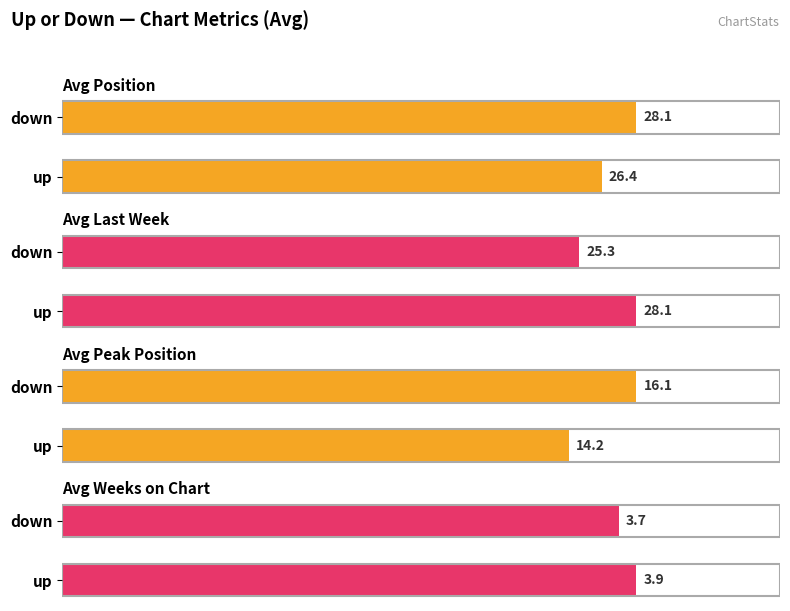

How many groups of bars are there?

2